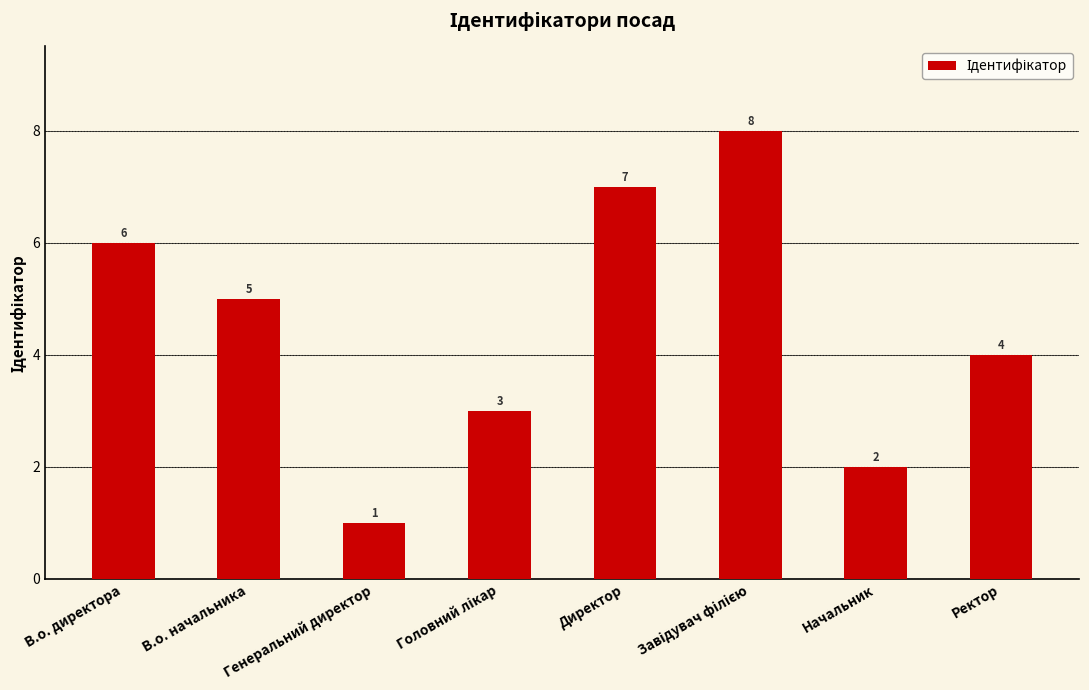

Count the number of categories in the chart.

8